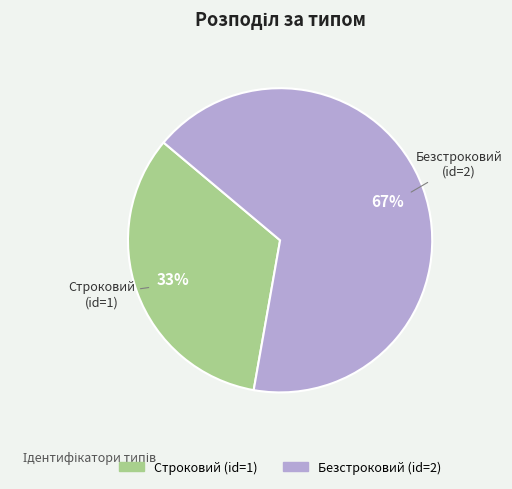

Which category has the biggest portion of the pie?

Безстроковий